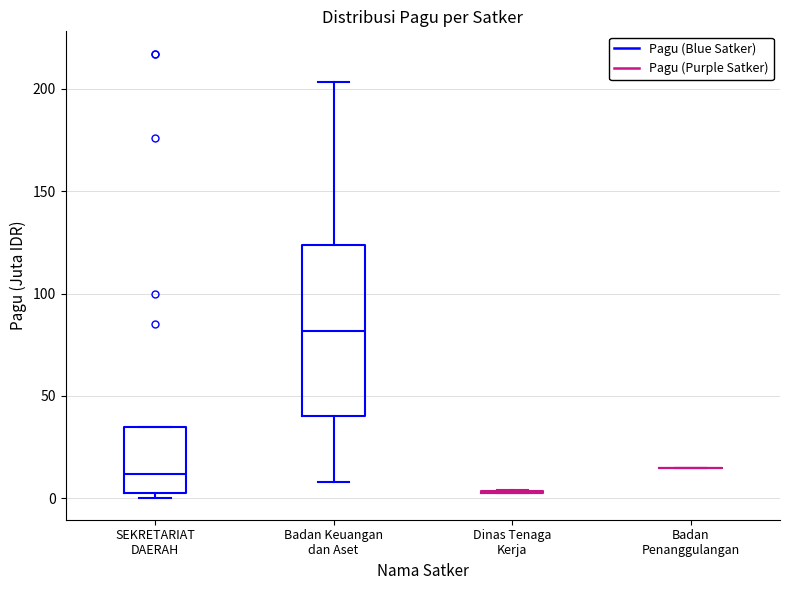

Reading left to right, transcribe this box plot: for each box, give where its median line is, the range the box spans, and where its two whiskers end, as read against the y-axis. The values are not printed on the chart, so give them approximately, as read against the axis.

SEKRETARIAT DAERAH: median 10, box 5 to 35, whiskers 0 to 35
Badan Keuangan dan Aset: median 80, box 40 to 125, whiskers 10 to 205
Dinas Tenaga Kerja: box collapsed to a line at 5, whiskers 5 to 5
Badan Penanggulangan: box collapsed to a line at 15, whiskers 15 to 15